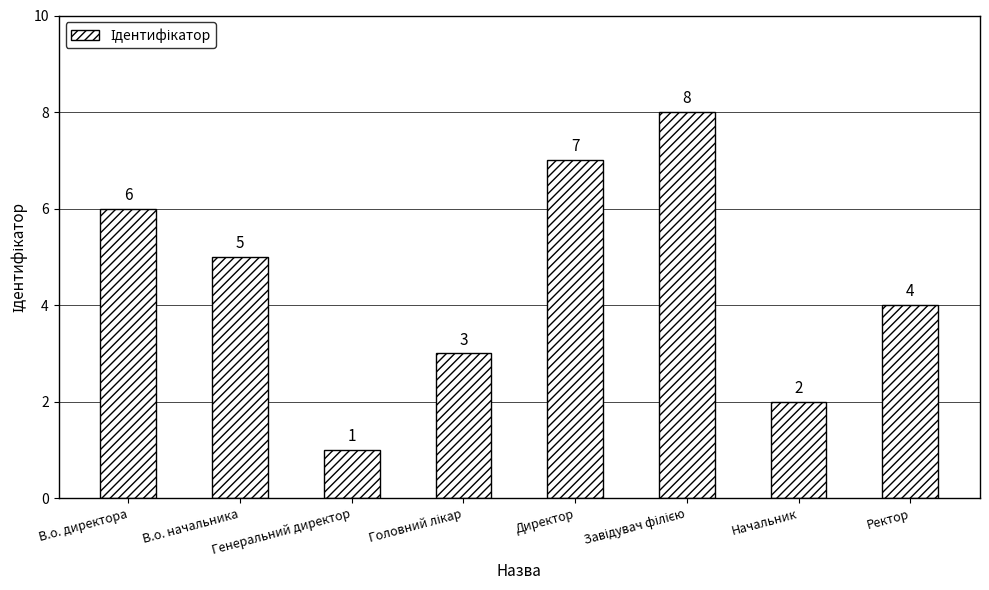

What is the ratio of the value at В.о. директора to the value at Генеральний директор?

6.0